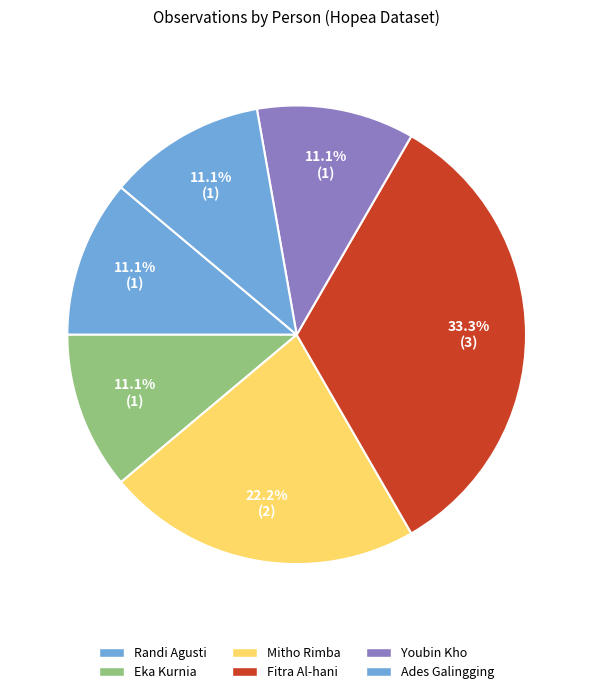

How many segments does this pie chart have?

6